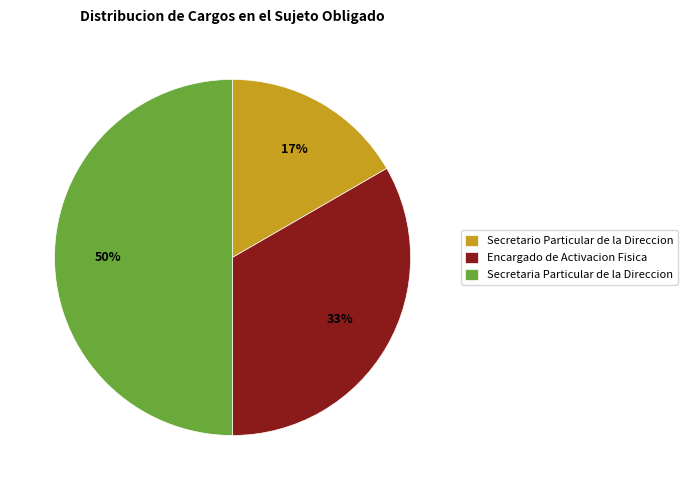

True or false: Secretaria Particular de la Direccion accounts for 50% of the total.

True